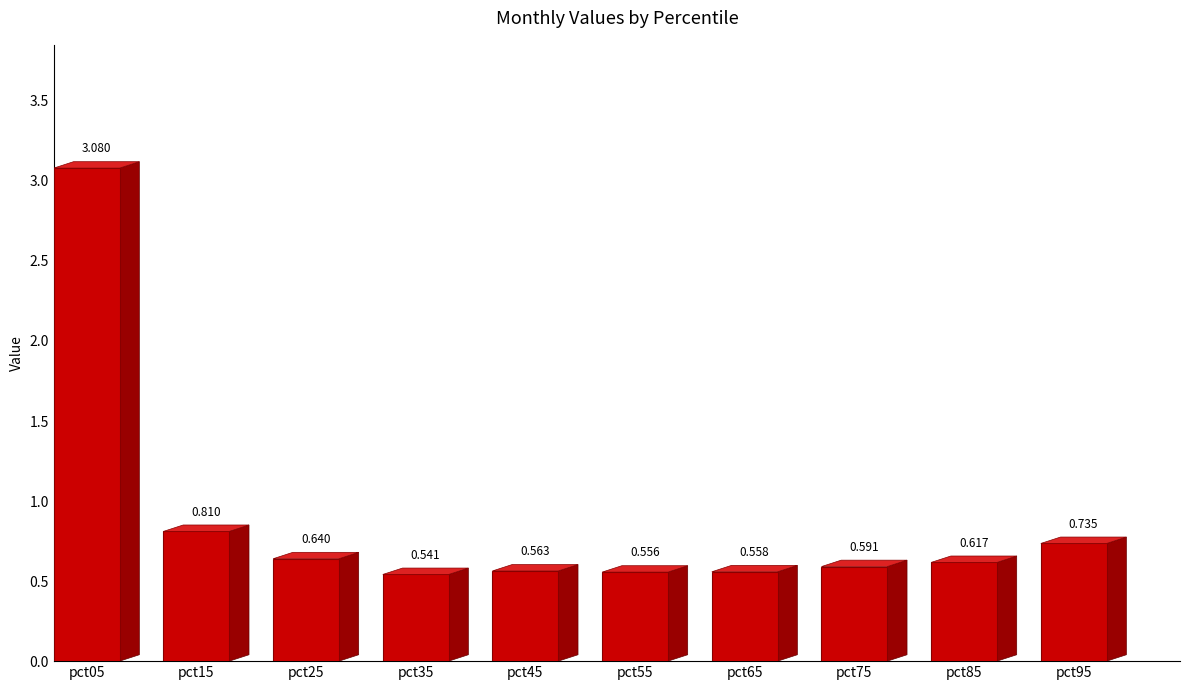

True or false: the data shows 0.3 at pct55.

False